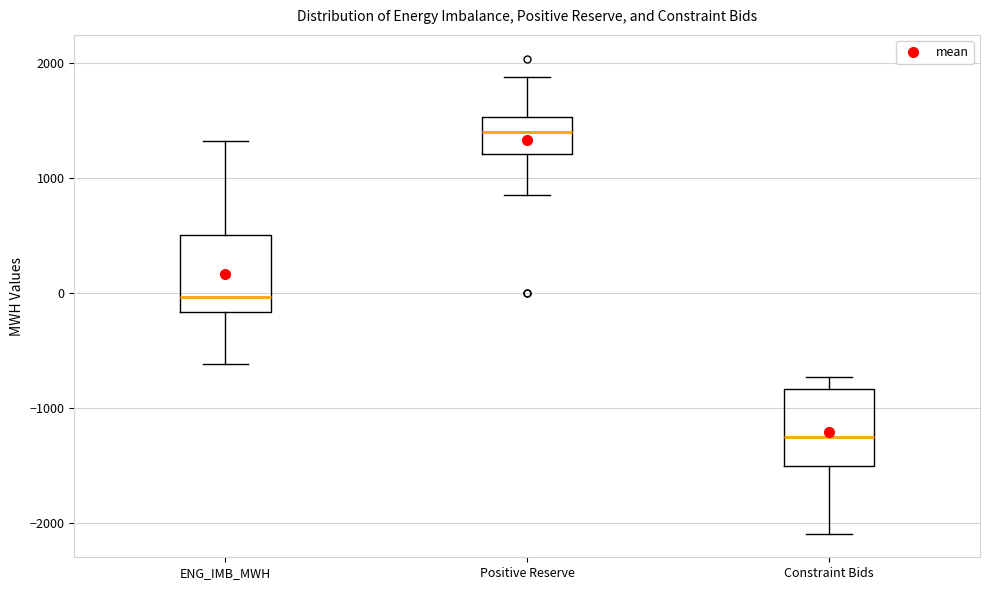

Reading left to right, read every box against the y-axis: the position of its median line, the range the box covers, and the ends of its whiskers. The values are not printed on the chart, so give them approximately, as read against the axis.

ENG_IMB_MWH: median 0, box -200 to 500, whiskers -600 to 1300
Positive Reserve: median 1400, box 1200 to 1500, whiskers 900 to 1900
Constraint Bids: median -1300, box -1500 to -800, whiskers -2100 to -700